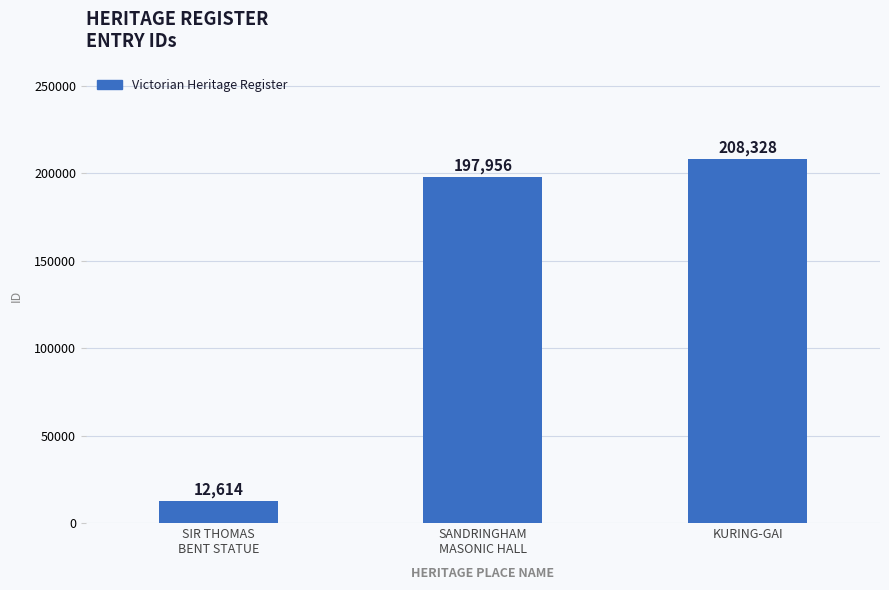

What is the difference between the maximum and minimum values?

195714